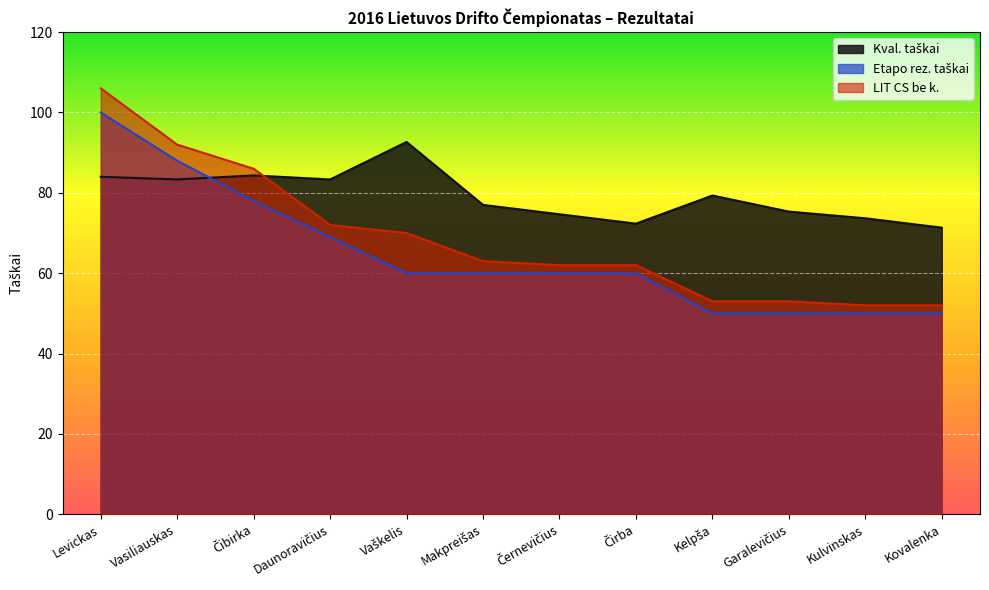

Which has a higher value, Čirba or Vasiliauskas?

Vasiliauskas